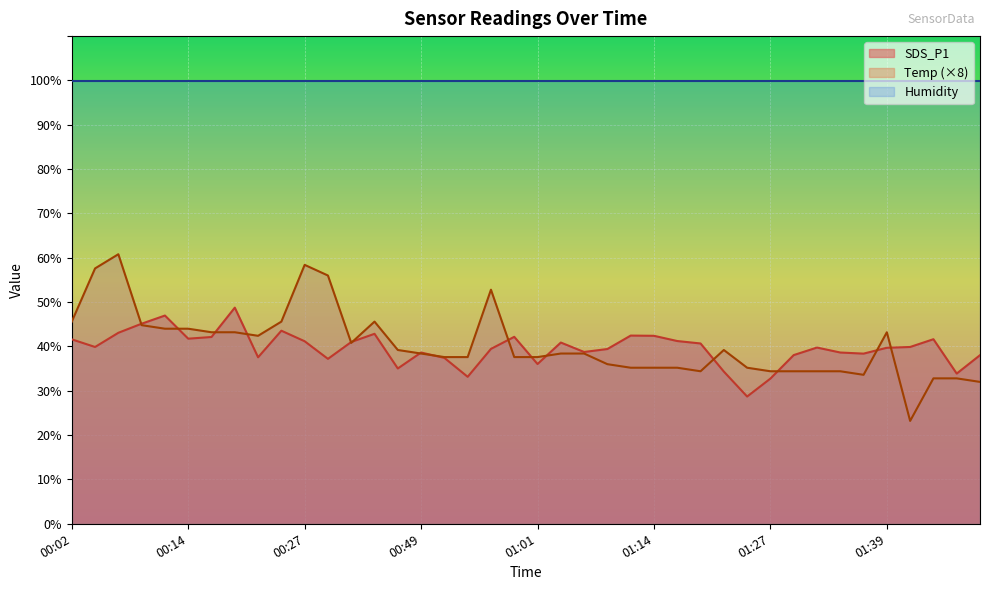

What is the difference between the maximum and minimum values in the Temp series?

37.6